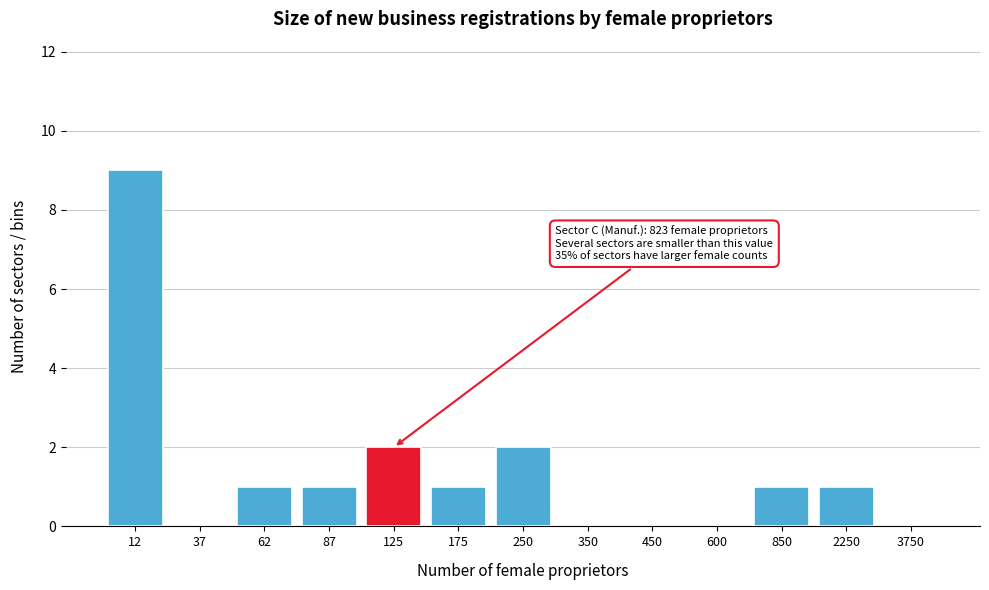

Reading right to left, extract all data points from this chart.

3750=0	2250=1	850=1	600=0	450=0	350=0	250=2	175=1	125=2	87=1	62=1	37=0	12=9